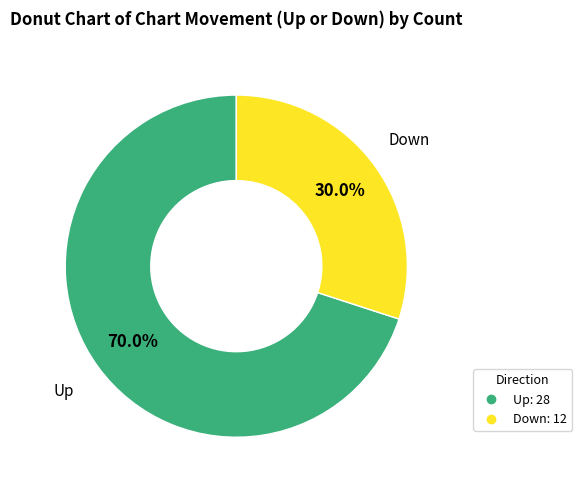

Between Down and Up, which is larger?

Up